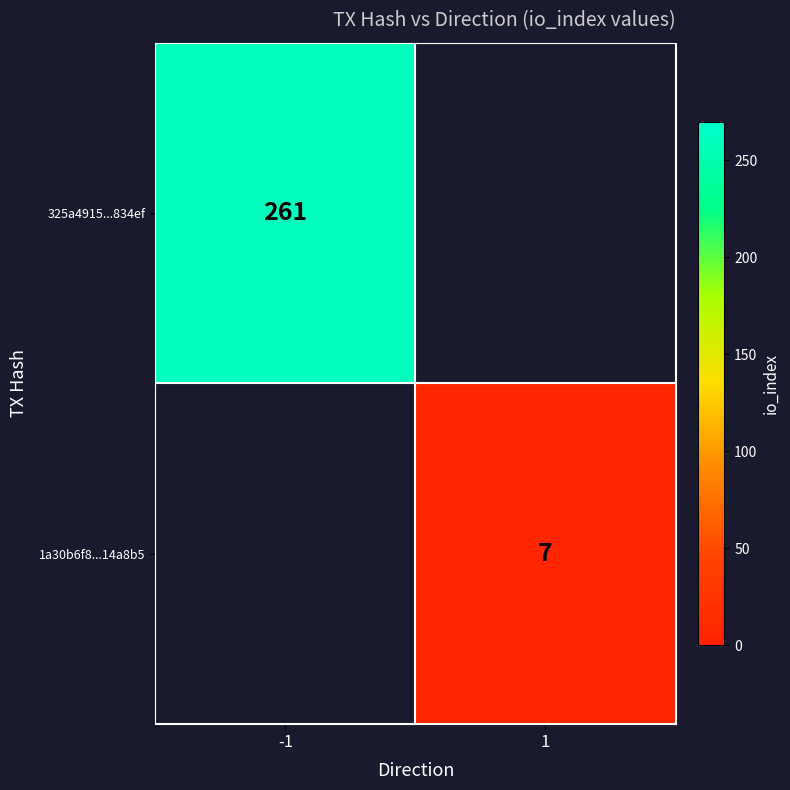

Is it true that 1a30b6f8...14a8b5 equals 3 at 1?

False